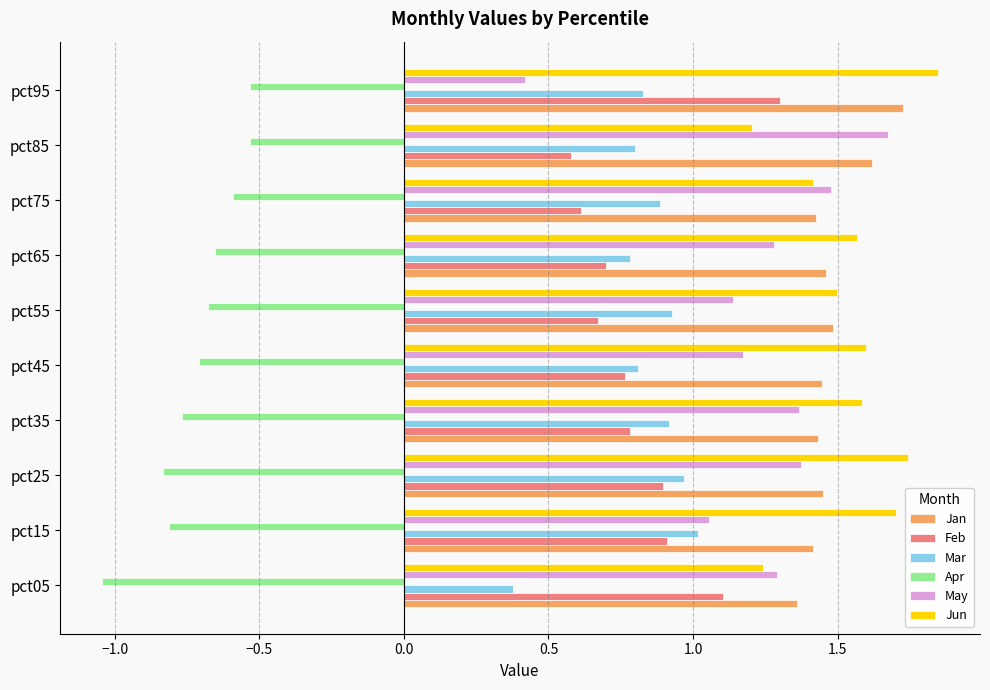

Is it true that Mar equals 1.6 at pct25?

False